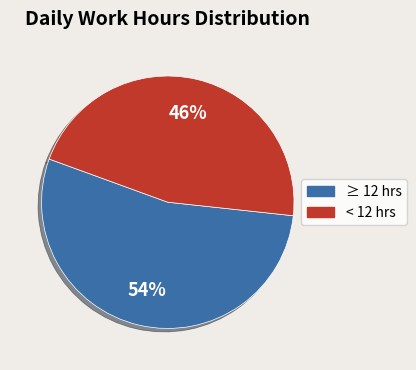

To the nearest percent, what portion does ≥ 12 hrs represent?

54%